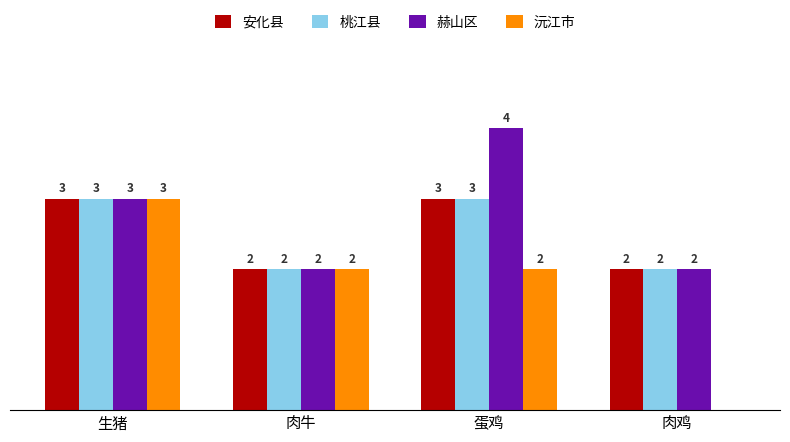

Which series has the largest total across all categories?

赫山区